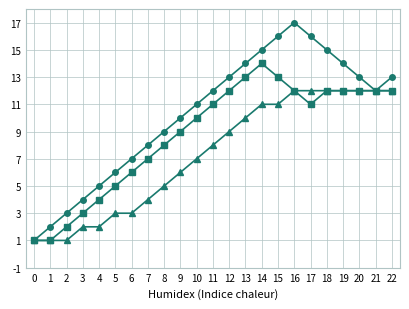

What is the maximum value shown in the chart?

17